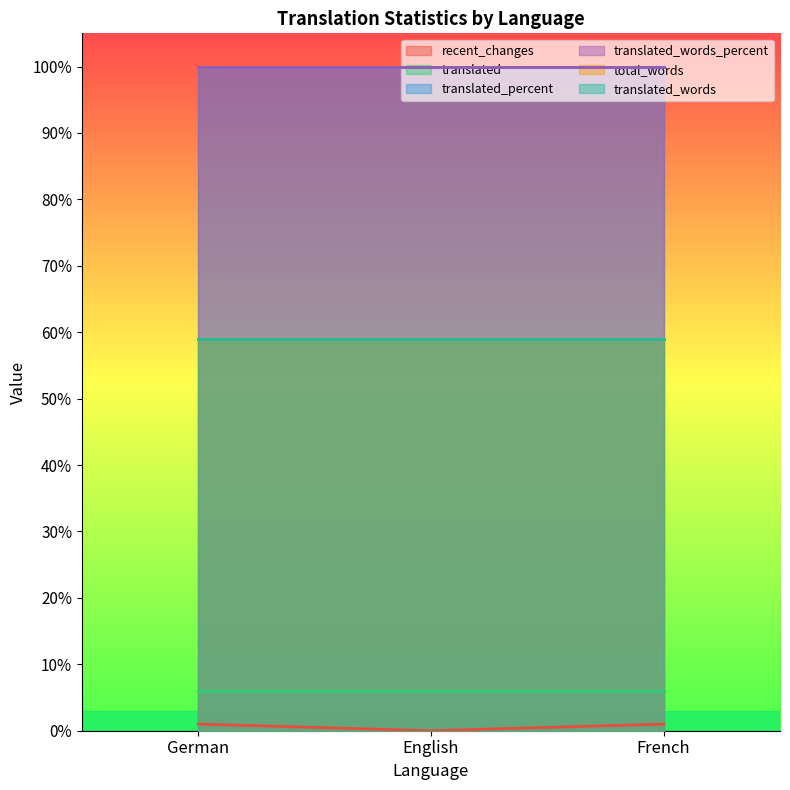

What is the value of the translated point at the 2nd from the left?

6